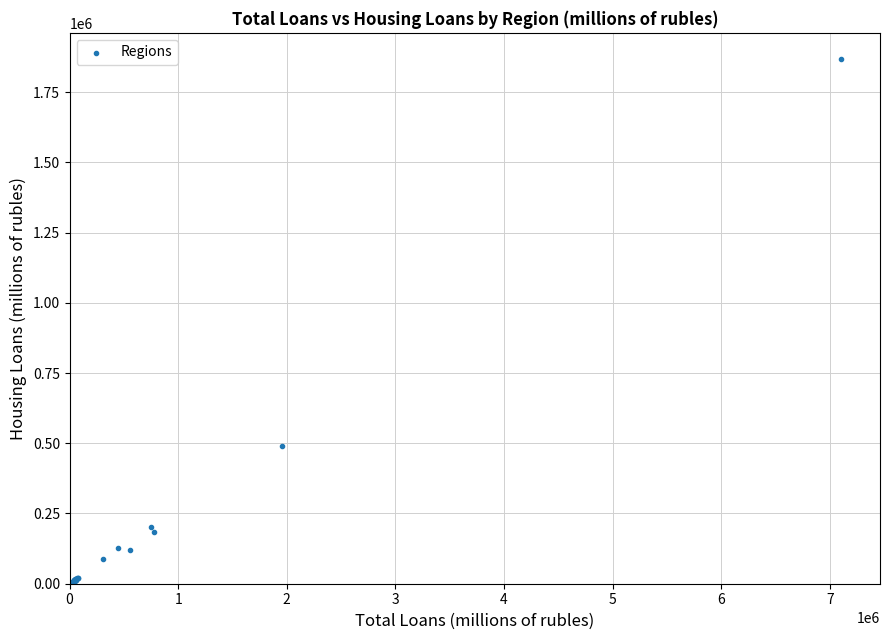

What Y value in the scatter plot is closest to 934949?

491427